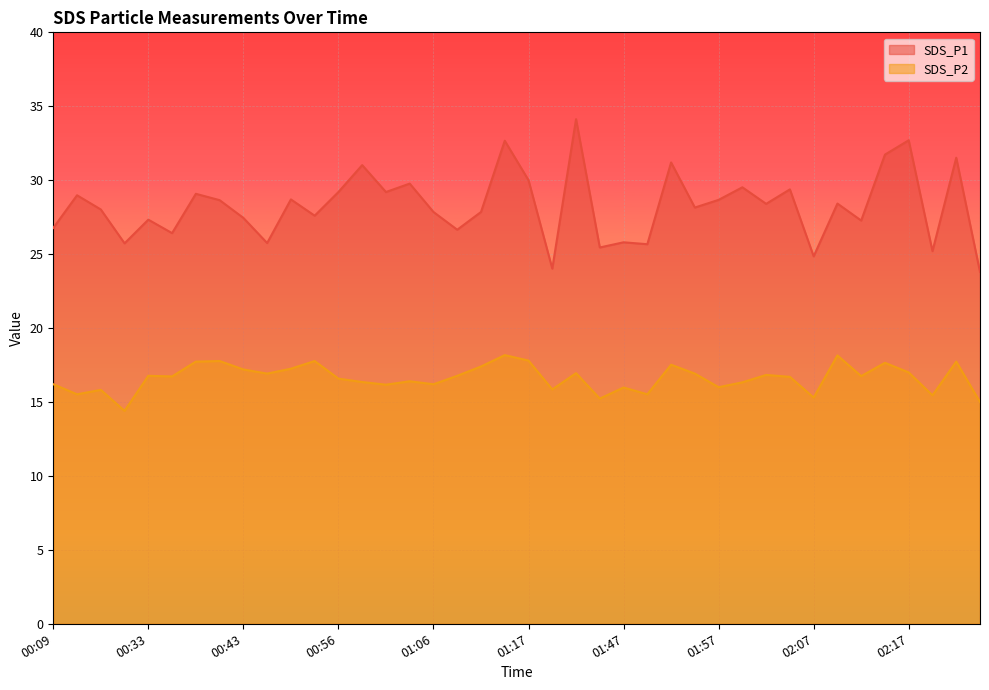

What is the difference between the maximum and minimum values in the SDS_P2 series?

3.8